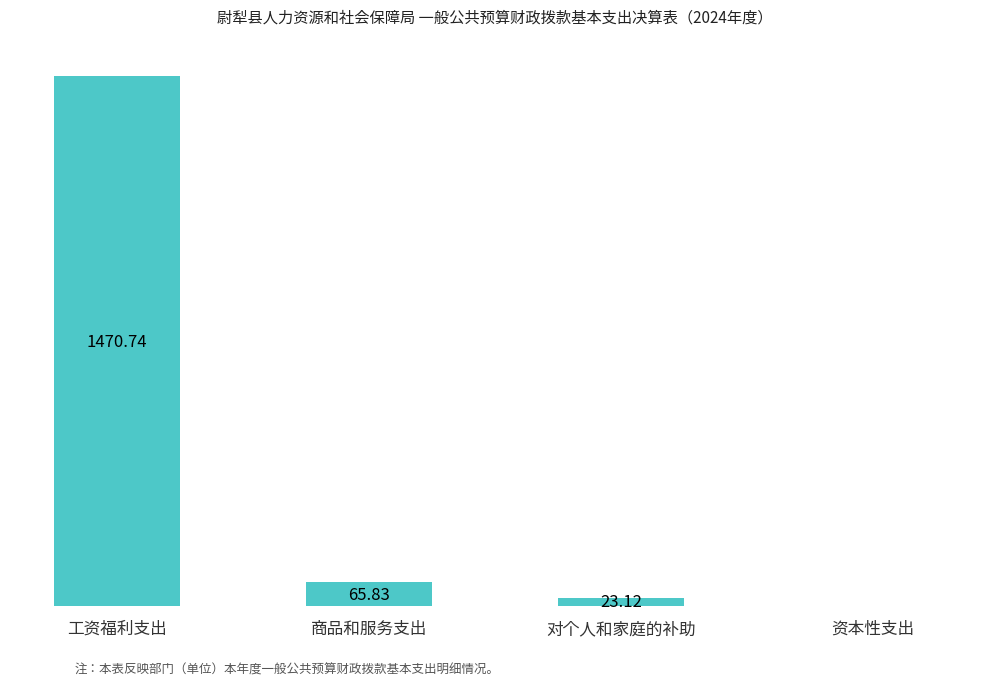

Are the bars horizontal?

No